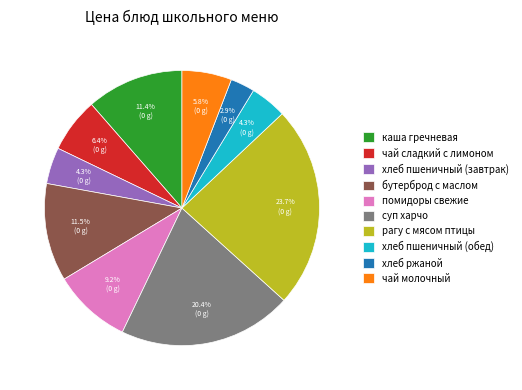

Is there any slice that represents more than half of the pie?

No